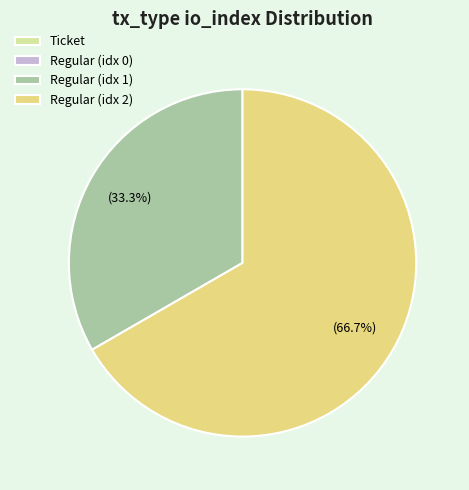

Which has a higher value, Regular (idx 1) or Regular (idx 2)?

Regular (idx 2)